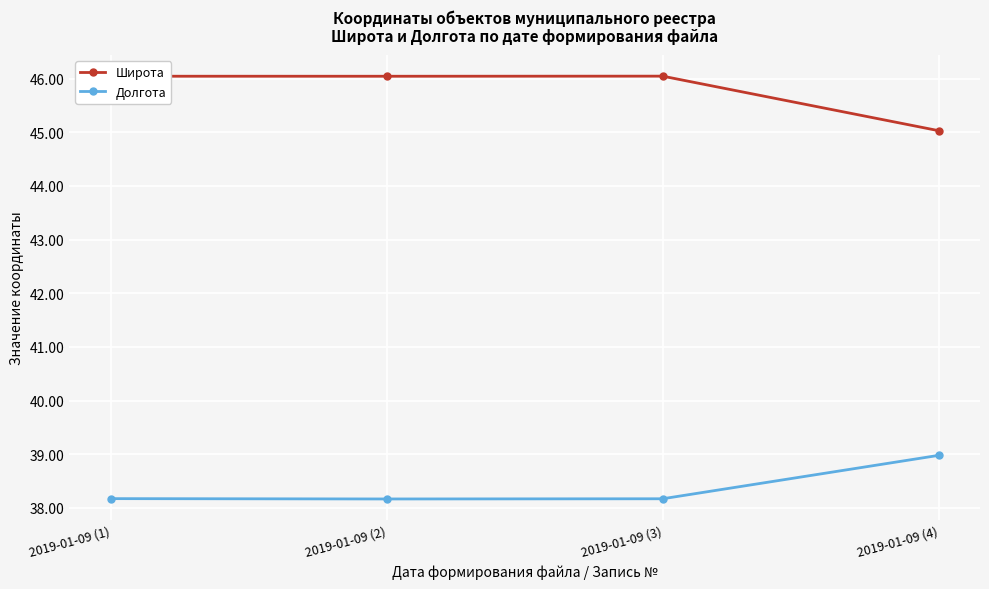

The value of Широта at 2019-01-09 (3) is 46.0. True or false?

True